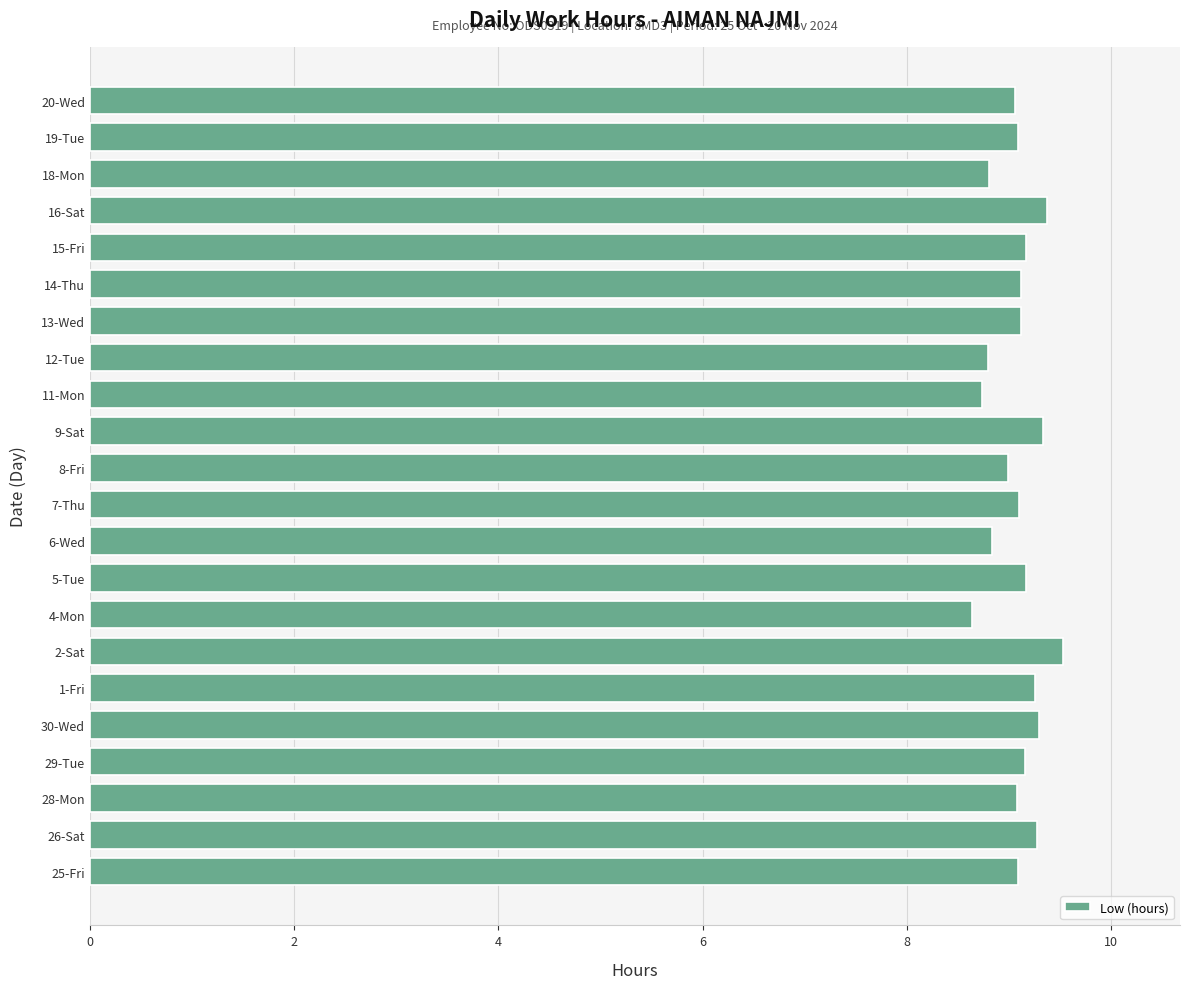

Approximately how many times larger is the value at 30-Wed compared to 28-Mon?

1.0